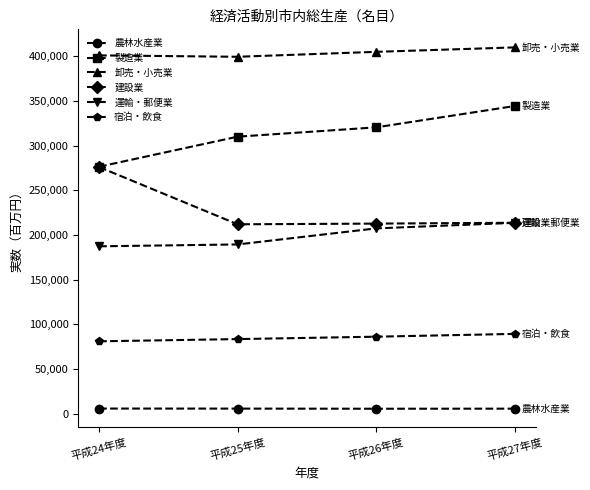

The value of 卸売・小売業 at 平成24年度 is 219049.5. True or false?

False